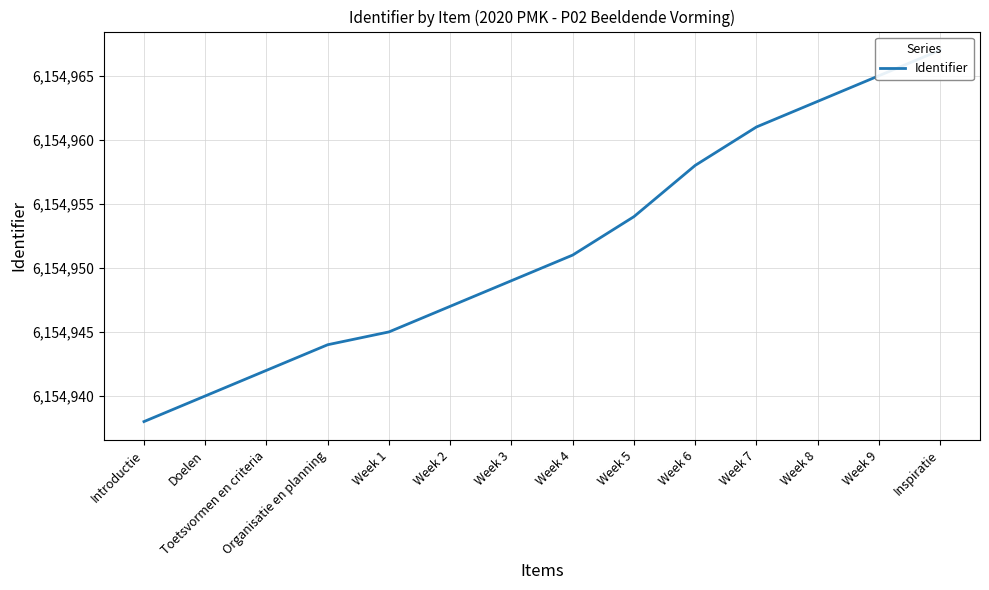

How many data points are less than 6154951?

7